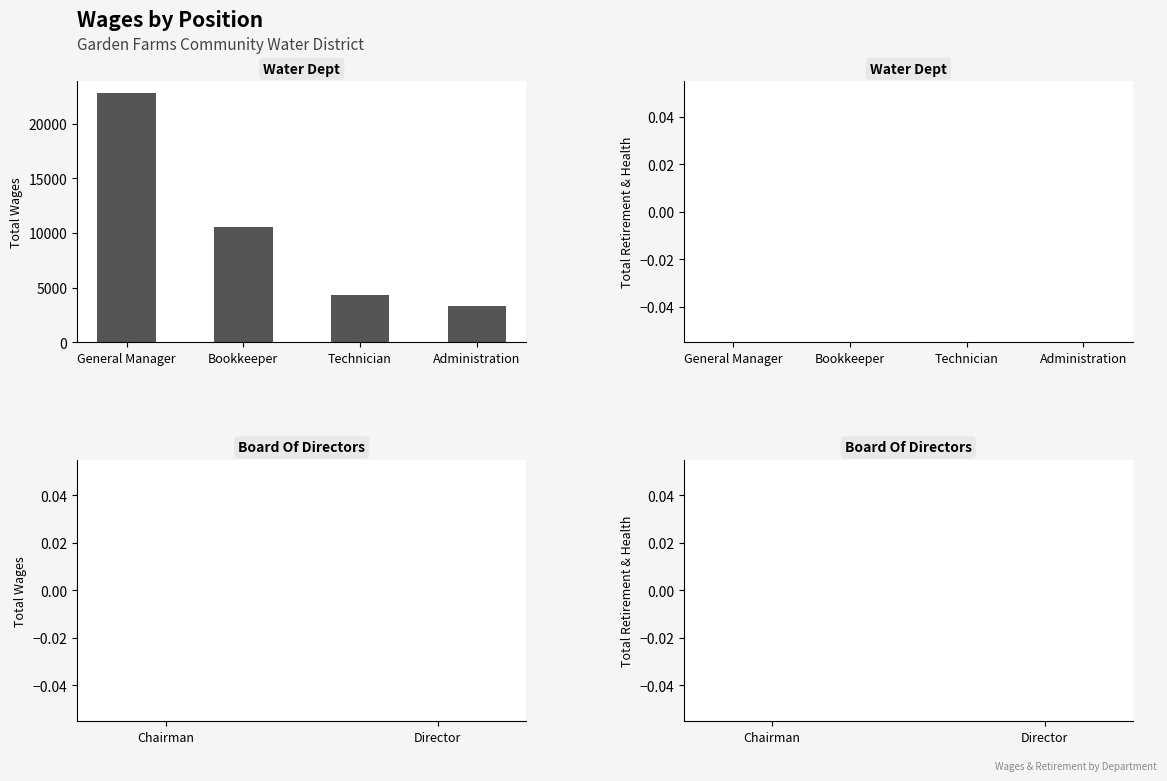

What is the ratio of the value at Bookkeeper to the value at Technician?

2.5